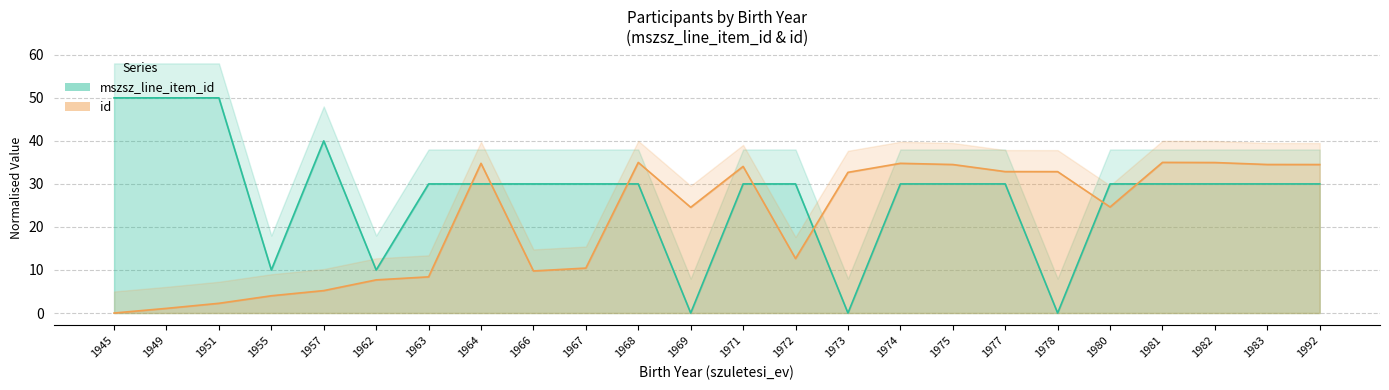

What are all the series names shown in the legend?

mszsz_line_item_id, id